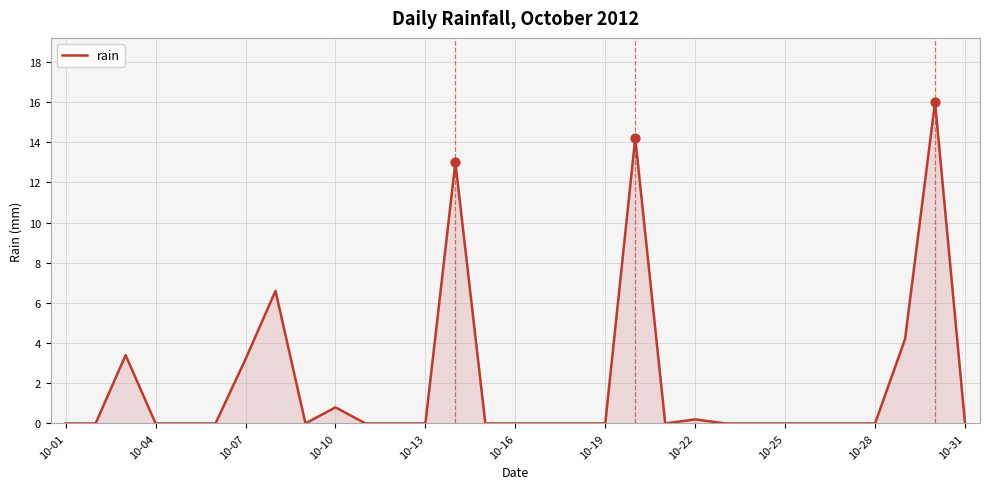

What is the maximum value shown in the chart?

16.0